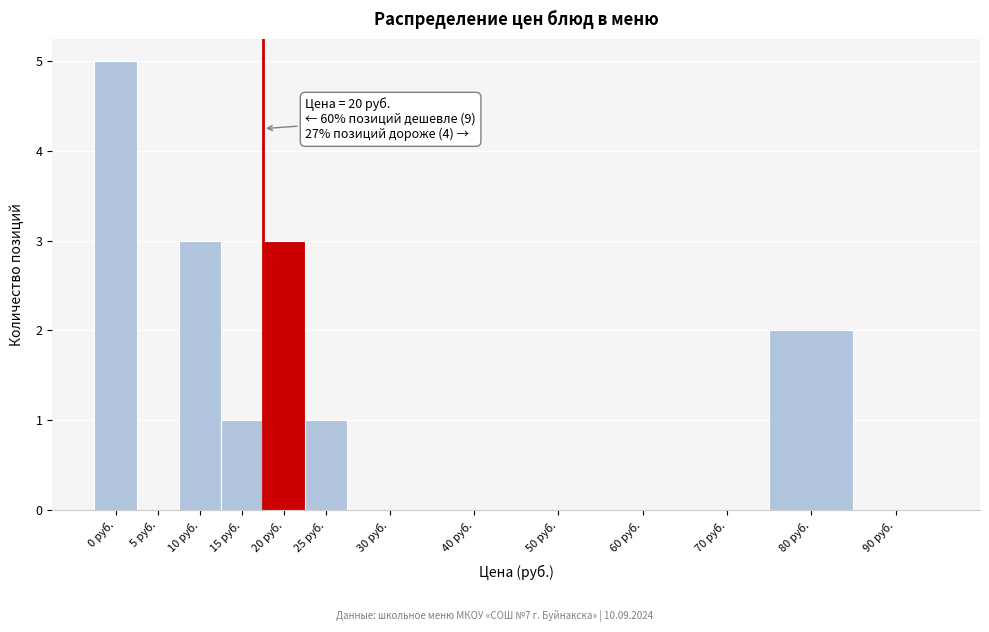

Reading left to right, extract all data points from this chart.

0 руб.=5	5 руб.=0	10 руб.=3	15 руб.=1	20 руб.=3	25 руб.=1	30 руб.=0	40 руб.=0	50 руб.=0	60 руб.=0	70 руб.=0	80 руб.=2	90 руб.=0